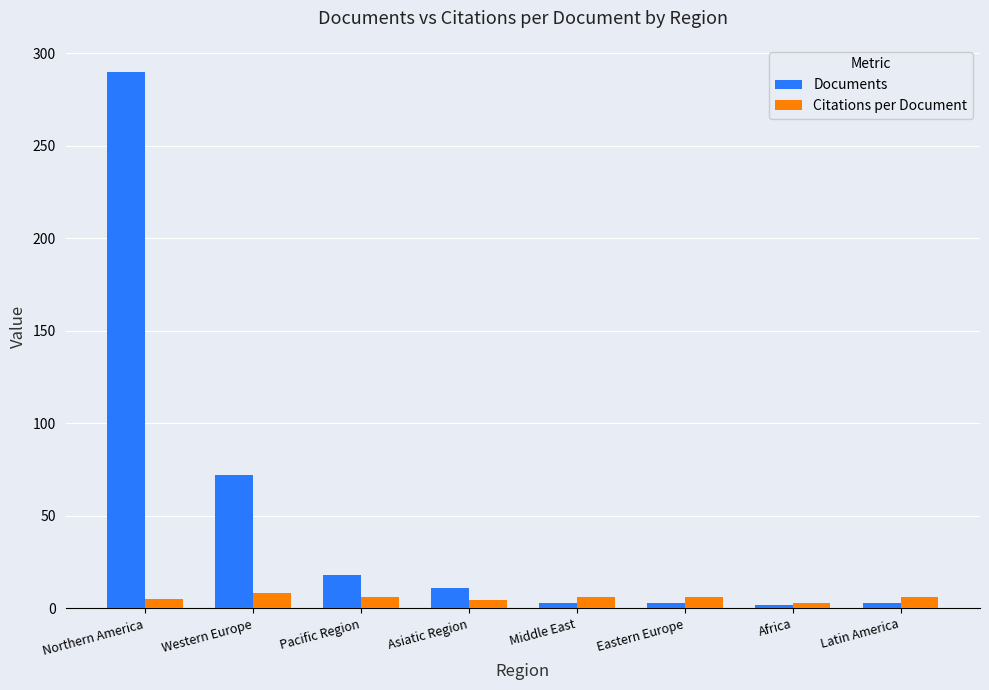

What is the minimum value for Citations per Document?

3.0